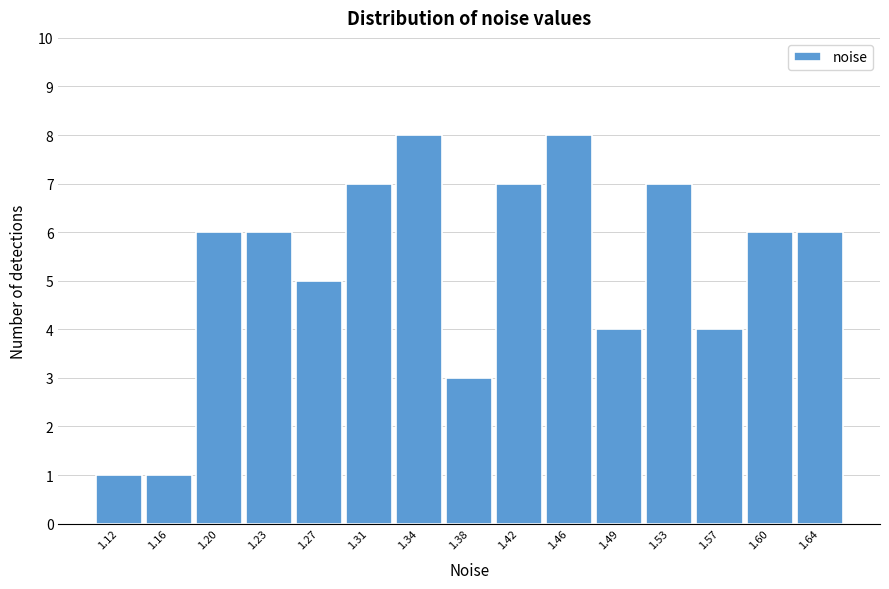

Reading right to left, list all the values displayed in this chart.

6	6	4	7	4	8	7	3	8	7	5	6	6	1	1